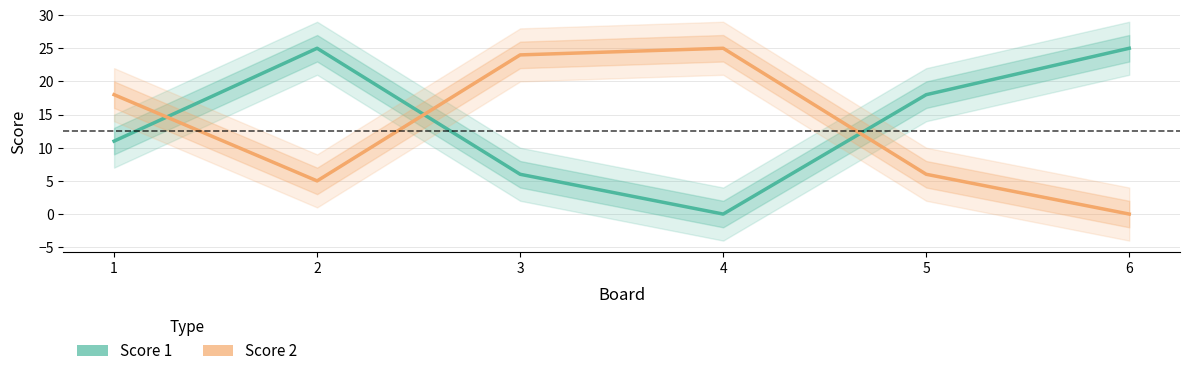

What is the total value across all series at 5?

24